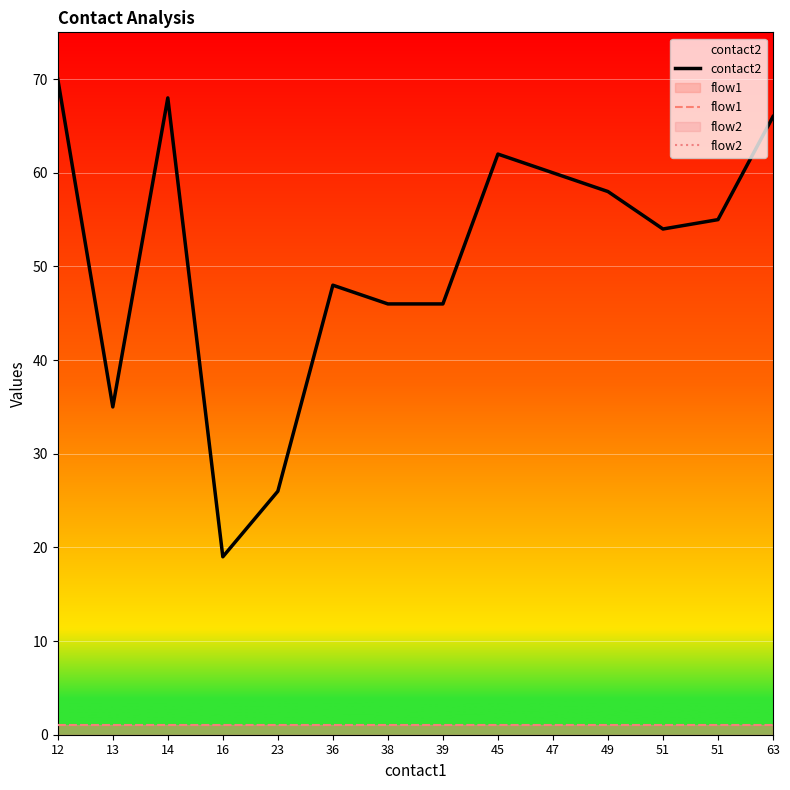

Which series has the largest range (max minus min)?

contact2